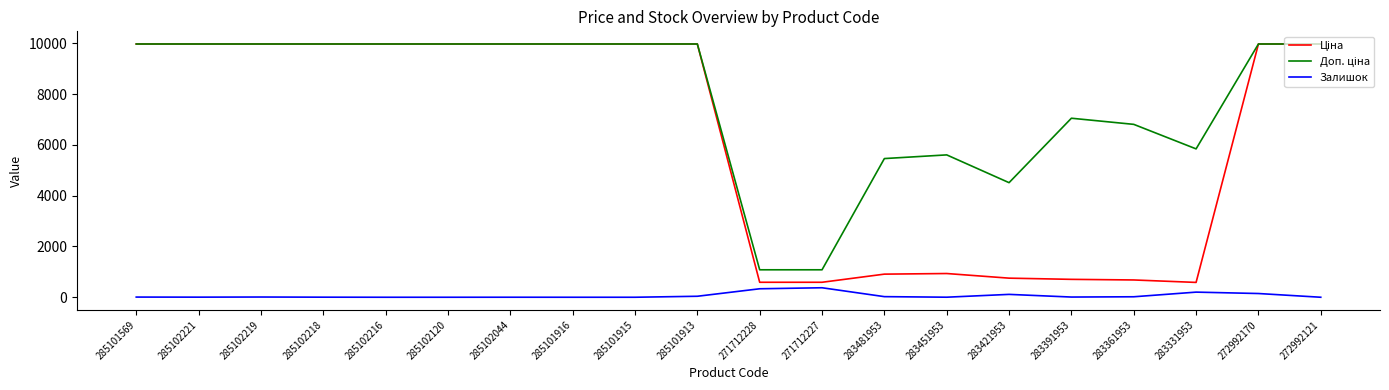

What is the greatest value displayed?

9975.0